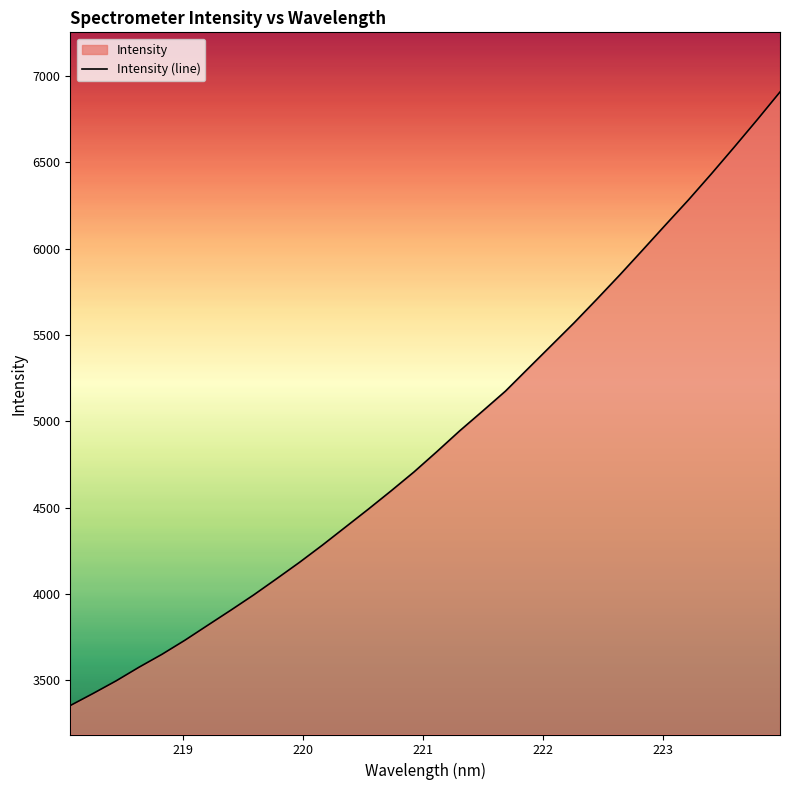

What is the value of the 8th point from the left?

3906.7